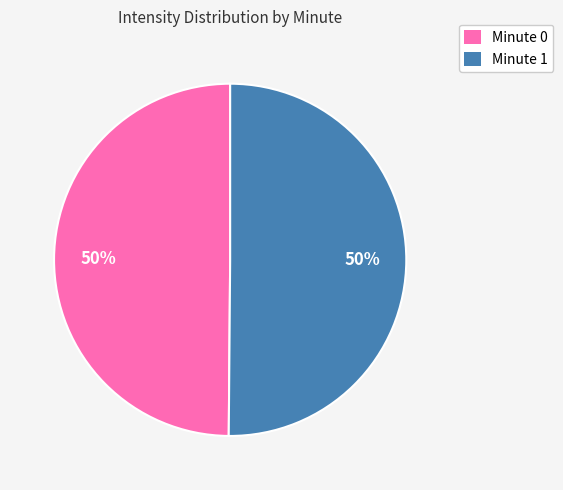

To the nearest percent, what is the combined percentage of Minute 0 and Minute 1?

100%